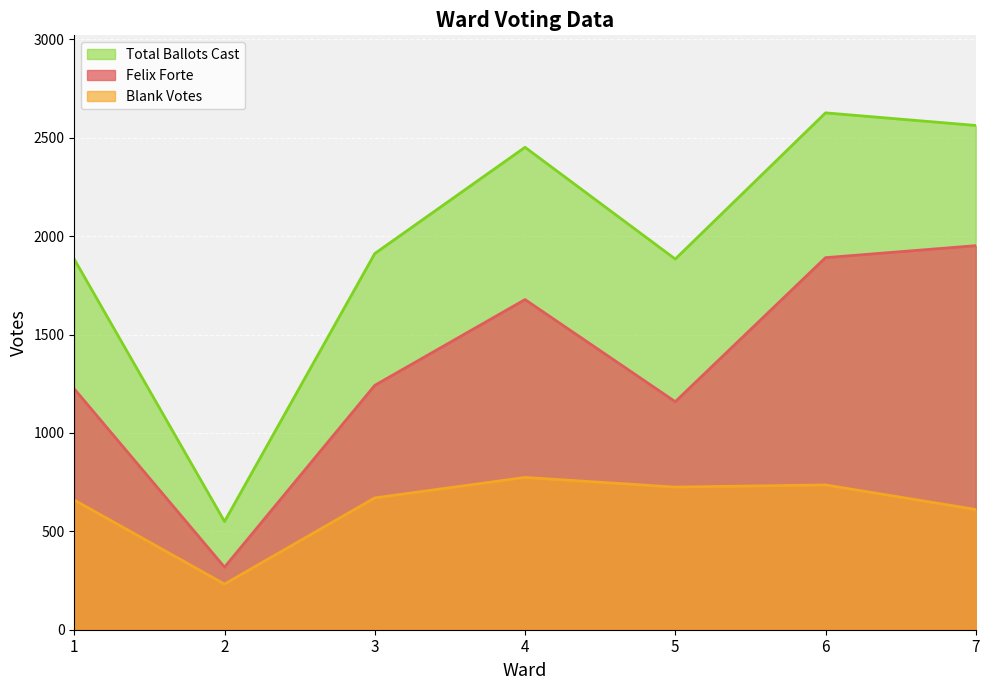

Is it true that Blank Votes equals 392 at 5?

False